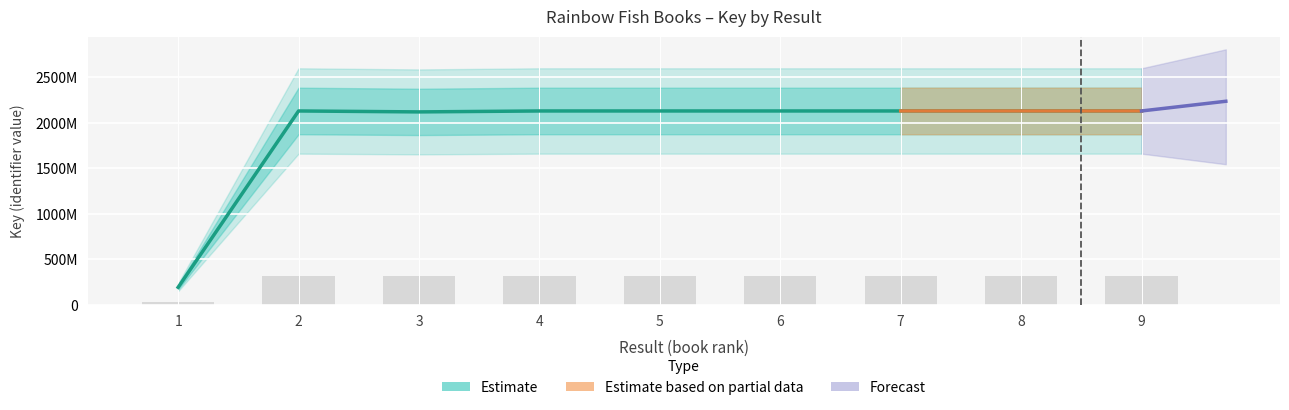

List the labels in order of value, smallest first.

1, 3, 2, 8, 4, 7, 6, 5, 9